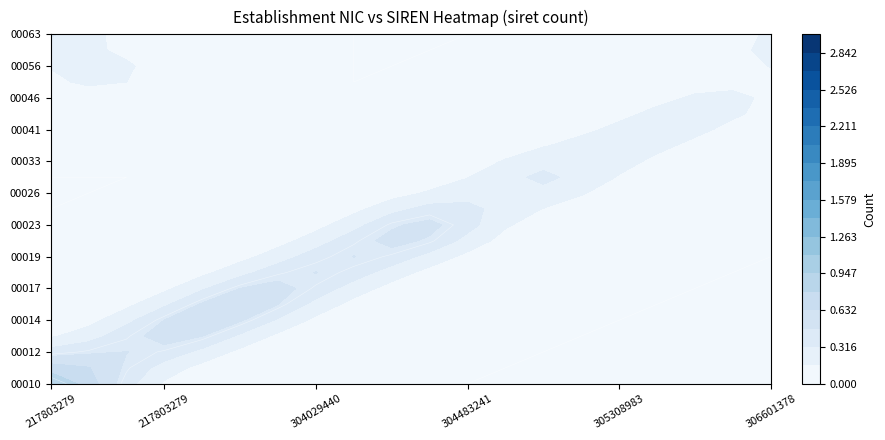

Rank the categories by 00014 value from lowest to highest.

0, 1, 2, 3, 5, 6, 7, 8, 9, 10, 11, 12, 13, 14, 15, 16, 17, 18, 19, 4